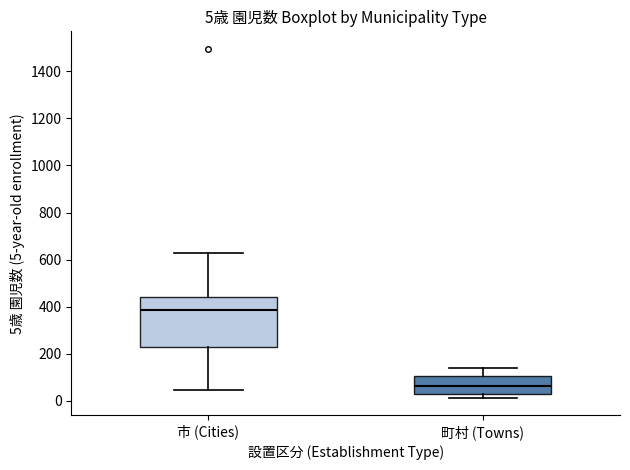

Which box has the lowest median line?

町村 (Towns)